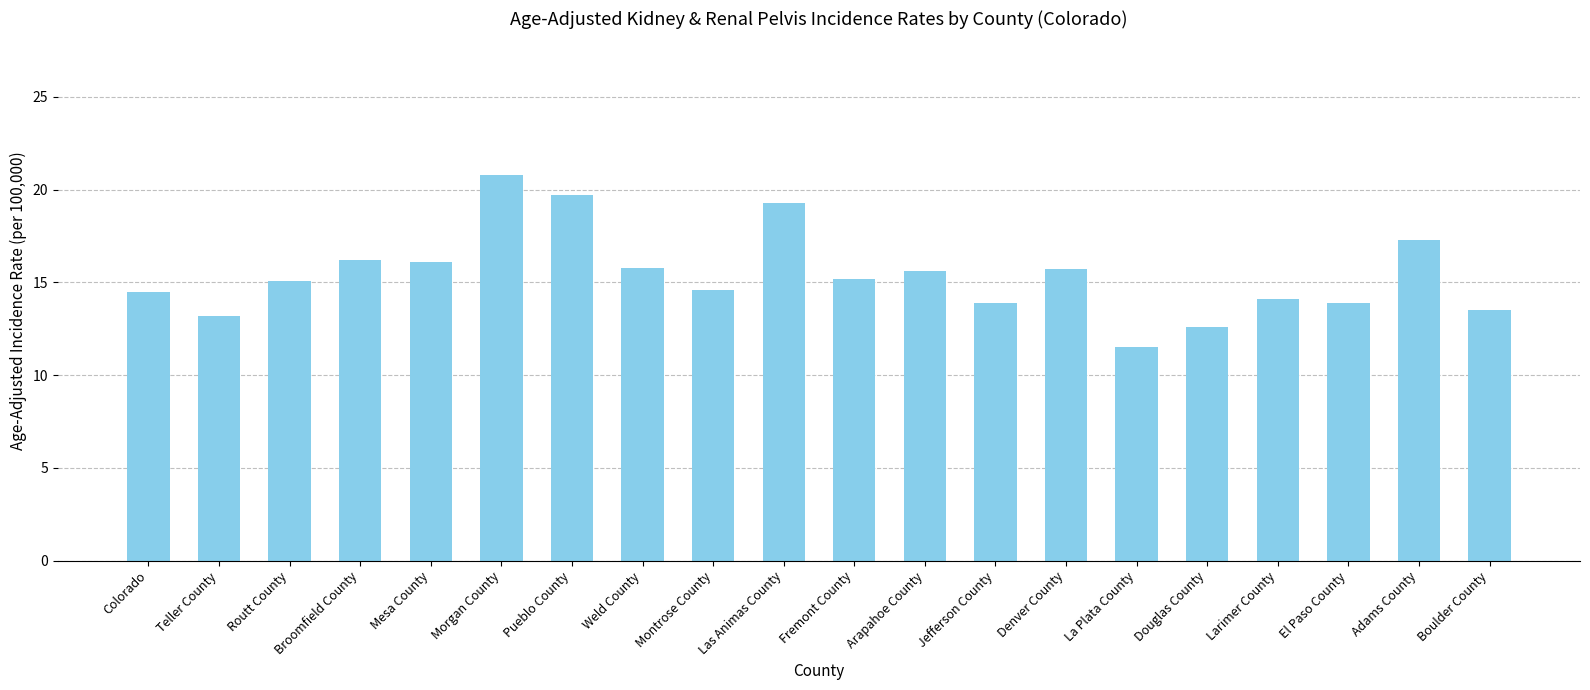

Is it true that the value at Las Animas County is 19.3?

True